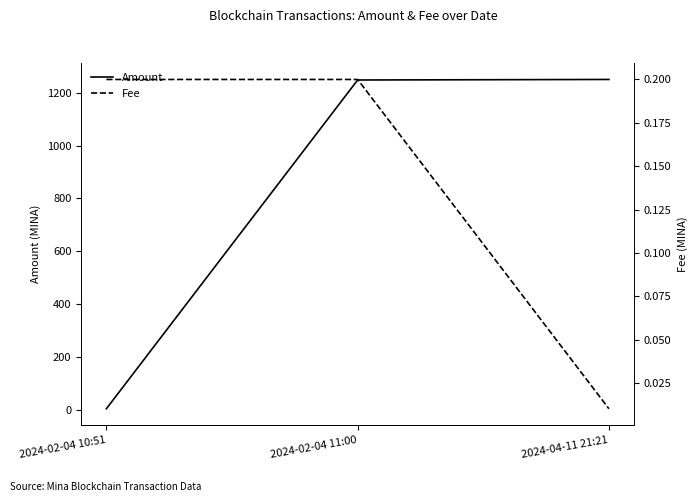

At how many categories does at least one series exceed 750?

2